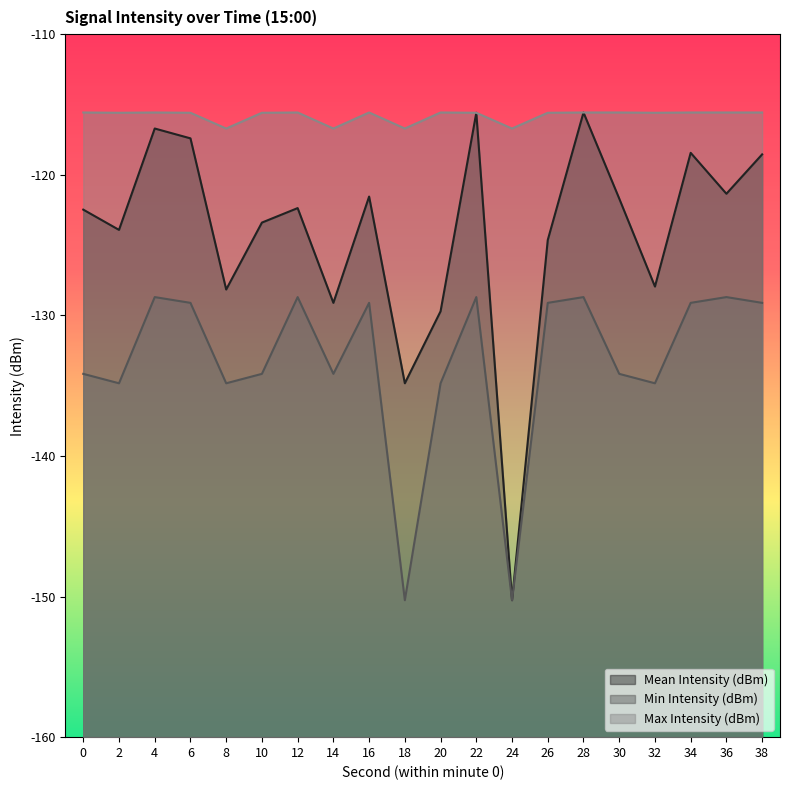

What is the difference between the second highest and minimum values in the Min Intensity (dBm) series?

21.6